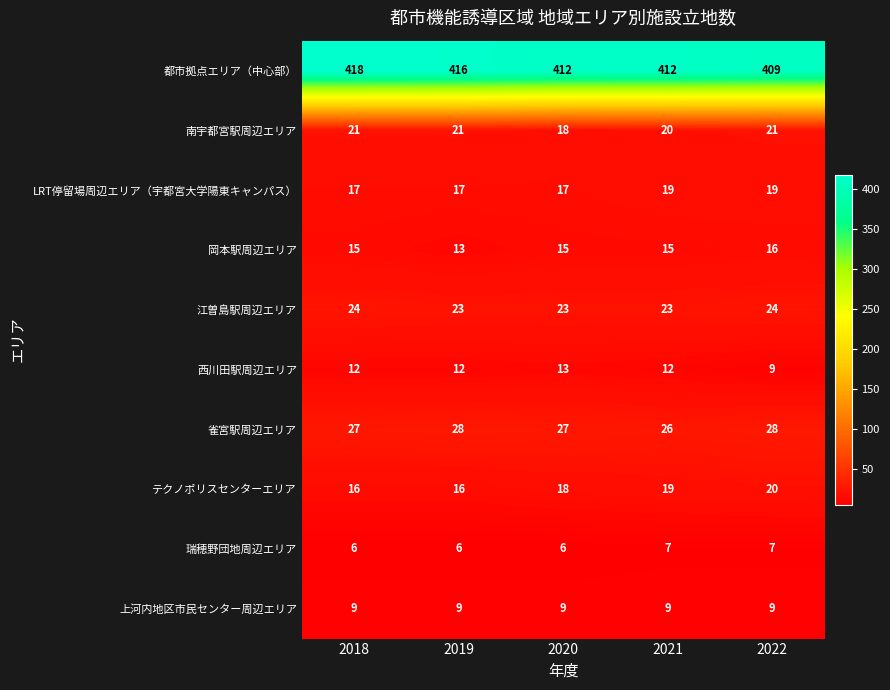

What is the total value across all series at 2020?

558